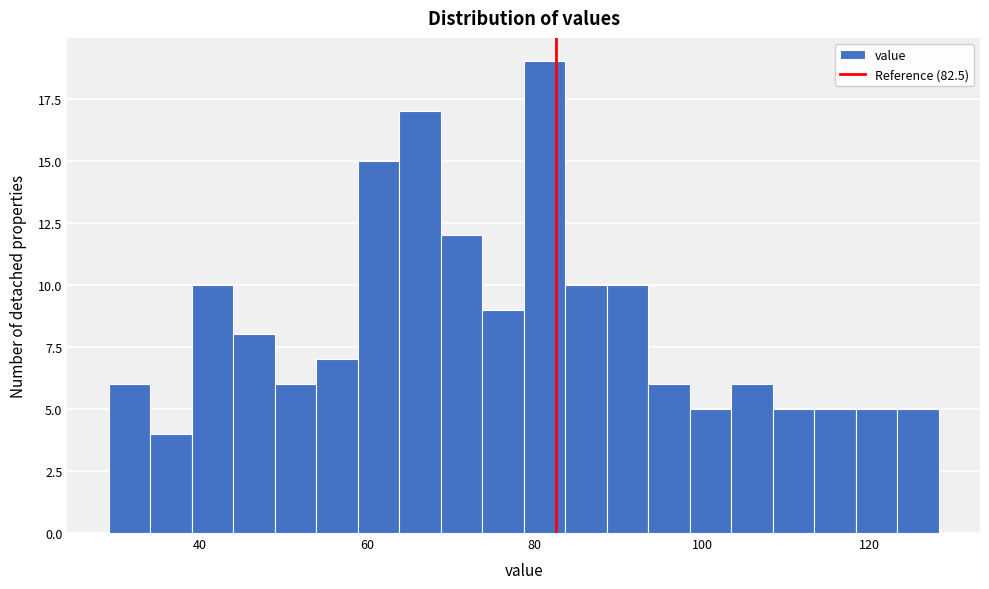

Around what value on the x-axis is the tallest bar? Give the approximate position of its centre, as read against the axis.

82